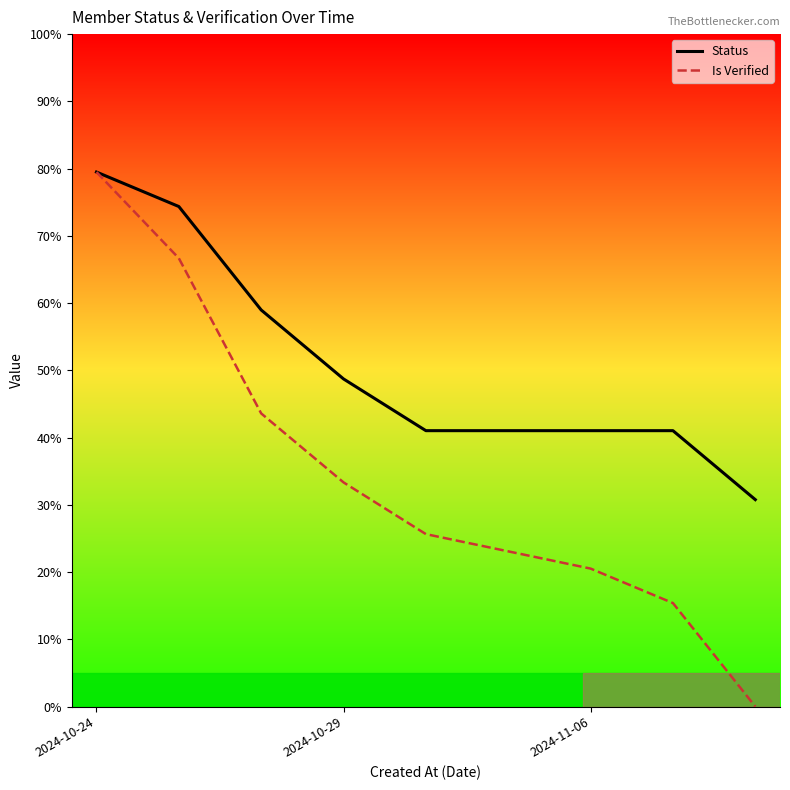

Which series has the largest total across all categories?

Status